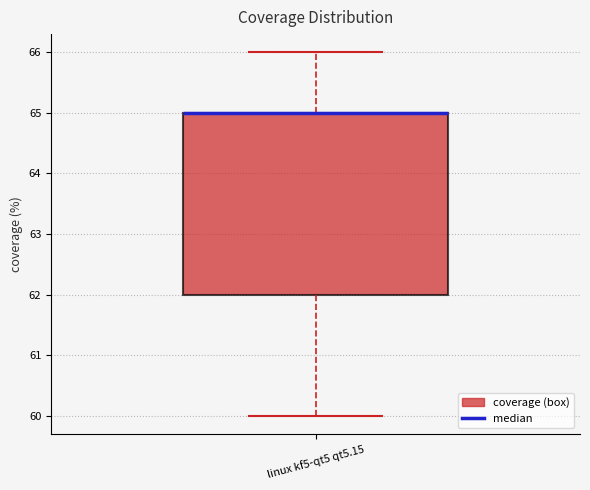

Read this box plot against the y-axis: the position of the median line, the range covered by the box, and the ends of both whiskers. The values are not printed on the chart, so give them approximately, as read against the axis.

median 65 (drawn on the box's upper edge), box 62 to 65, whiskers 60 to 66